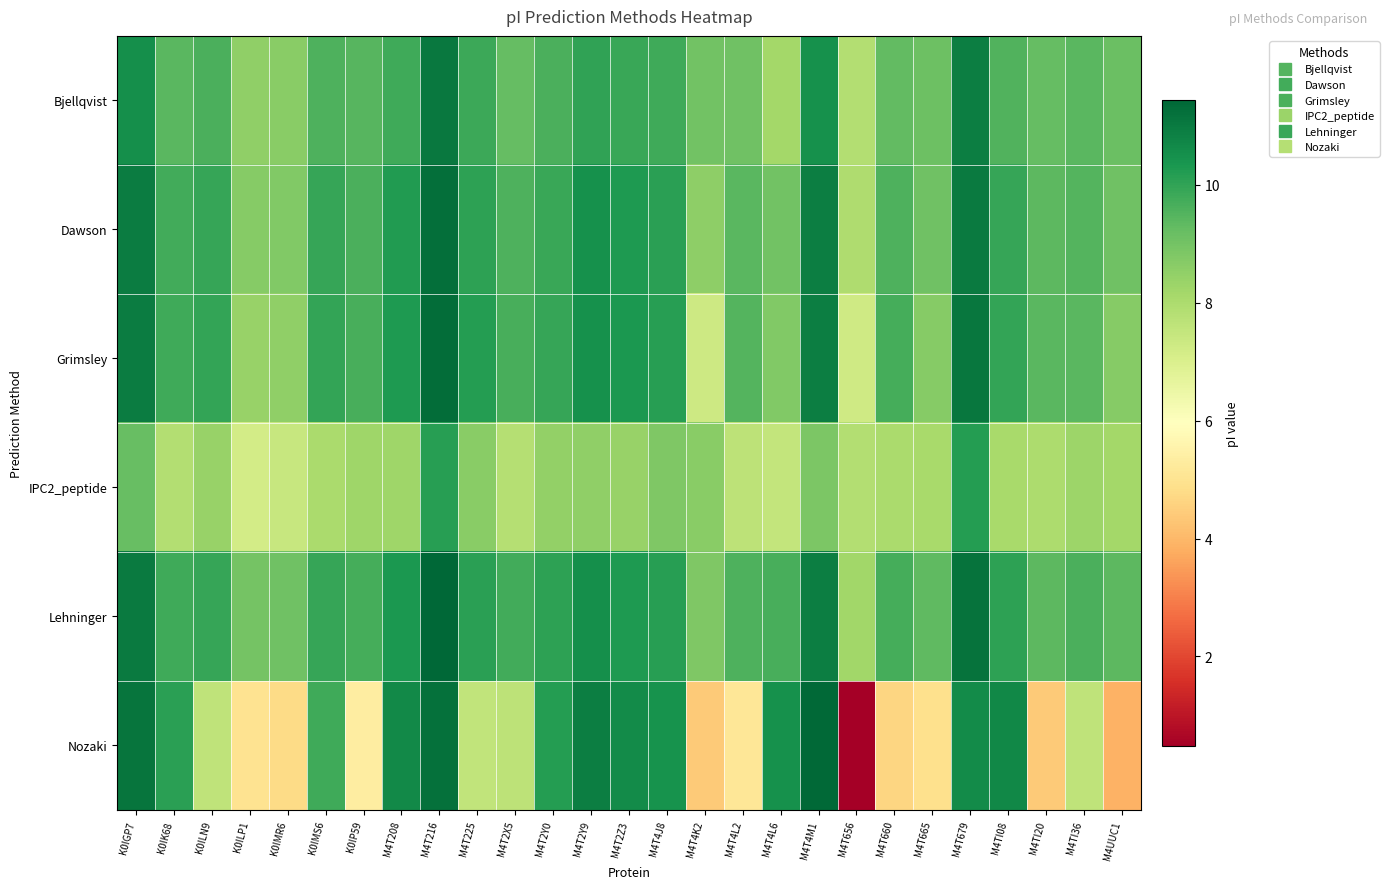

Reading right to left, list all the values displayed in this chart.

Bjellqvist: M4UUC1=9.1	M4TI36=9.4	M4TI20=9.2	M4TI08=9.5	M4T679=10.9	M4T665=9.1	M4T660=9.3	M4T656=7.8	M4T4M1=10.5	M4T4L6=8.2	M4T4L2=9.0	M4T4K2=9.0	M4T4J8=9.8	M4T2Z3=9.9	M4T2Y9=10.0	M4T2Y0=9.6	M4T2X5=9.2	M4T225=9.8	M4T216=11.0	M4T208=9.8	K0IP59=9.4	K0IMS6=9.6	K0IMR6=8.6	K0ILP1=8.5	K0ILN9=9.6	K0IK68=9.4	K0IGP7=10.5
Dawson: M4UUC1=9.1	M4TI36=9.5	M4TI20=9.4	M4TI08=9.9	M4T679=11.0	M4T665=9.0	M4T660=9.6	M4T656=8.0	M4T4M1=10.9	M4T4L6=9.0	M4T4L2=9.4	M4T4K2=8.6	M4T4J8=10.1	M4T2Z3=10.3	M4T2Y9=10.5	M4T2Y0=9.9	M4T2X5=9.6	M4T225=10.1	M4T216=11.2	M4T208=10.2	K0IP59=9.6	K0IMS6=9.9	K0IMR6=8.8	K0ILP1=8.7	K0ILN9=9.9	K0IK68=9.8	K0IGP7=10.9
Grimsley: M4UUC1=8.7	M4TI36=9.4	M4TI20=9.4	M4TI08=10.0	M4T679=11.1	M4T665=8.7	M4T660=9.7	M4T656=7.2	M4T4M1=10.9	M4T4L6=8.8	M4T4L2=9.5	M4T4K2=7.3	M4T4J8=10.1	M4T2Z3=10.3	M4T2Y9=10.5	M4T2Y0=9.9	M4T2X5=9.6	M4T225=10.2	M4T216=11.3	M4T208=10.3	K0IP59=9.6	K0IMS6=10.0	K0IMR6=8.5	K0ILP1=8.4	K0ILN9=10.0	K0IK68=9.8	K0IGP7=10.9
IPC2_peptide: M4UUC1=8.2	M4TI36=8.3	M4TI20=8.0	M4TI08=8.1	M4T679=10.2	M4T665=8.1	M4T660=8.0	M4T656=7.9	M4T4M1=8.8	M4T4L6=7.5	M4T4L2=7.7	M4T4K2=8.7	M4T4J8=8.8	M4T2Z3=8.4	M4T2Y9=8.5	M4T2Y0=8.5	M4T2X5=7.8	M4T225=8.6	M4T216=10.1	M4T208=8.3	K0IP59=8.3	K0IMS6=8.0	K0IMR6=7.5	K0ILP1=7.2	K0ILN9=8.4	K0IK68=7.8	K0IGP7=9.2
Lehninger: M4UUC1=9.4	M4TI36=9.6	M4TI20=9.4	M4TI08=10.0	M4T679=11.2	M4T665=9.3	M4T660=9.7	M4T656=8.2	M4T4M1=10.9	M4T4L6=9.7	M4T4L2=9.6	M4T4K2=8.8	M4T4J8=10.1	M4T2Z3=10.3	M4T2Y9=10.5	M4T2Y0=10.0	M4T2X5=9.8	M4T225=10.1	M4T216=11.4	M4T208=10.3	K0IP59=9.7	K0IMS6=9.9	K0IMR6=9.1	K0ILP1=9.0	K0ILN9=9.9	K0IK68=9.8	K0IGP7=11.0
Nozaki: M4UUC1=3.9	M4TI36=7.6	M4TI20=4.4	M4TI08=10.7	M4T679=10.6	M4T665=4.9	M4T660=4.7	M4T656=0.5	M4T4M1=11.4	M4T4L6=10.5	M4T4L2=5.1	M4T4K2=4.4	M4T4J8=10.5	M4T2Z3=10.6	M4T2Y9=10.9	M4T2Y0=10.2	M4T2X5=7.7	M4T225=7.6	M4T216=11.2	M4T208=10.7	K0IP59=5.3	K0IMS6=9.8	K0IMR6=4.8	K0ILP1=5.0	K0ILN9=7.6	K0IK68=10.1	K0IGP7=11.1